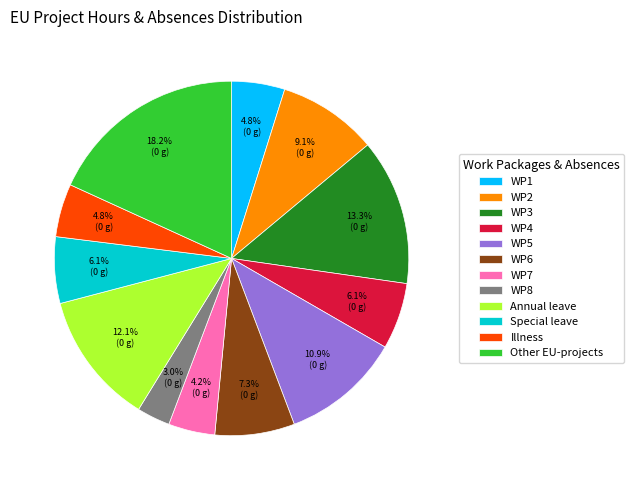

To the nearest percent, what is the combined percentage of WP8 and WP7?

7%